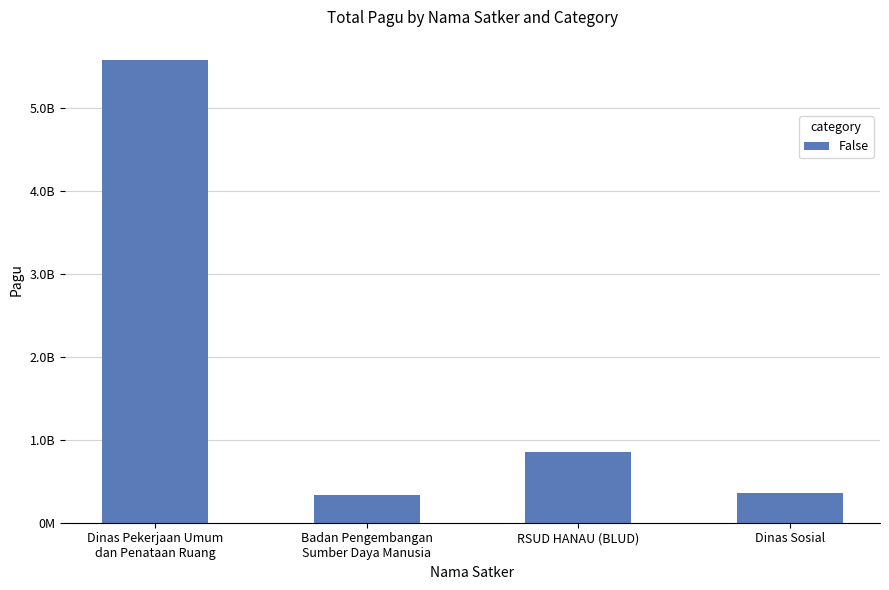

True or false: the data shows 334644031 at Badan Pengembangan
Sumber Daya Manusia.

True